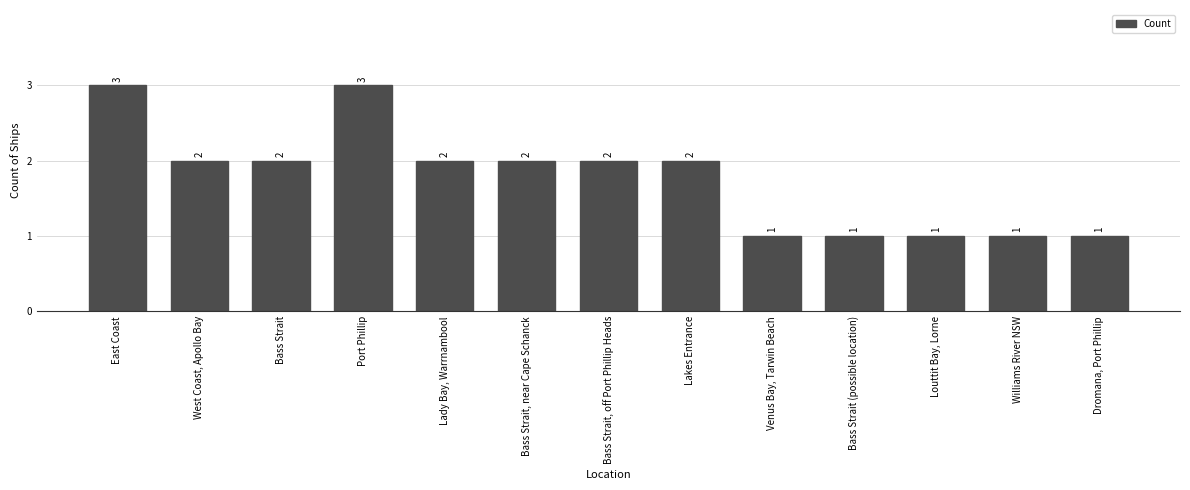

What is the value of the 7th bar from the left?

2